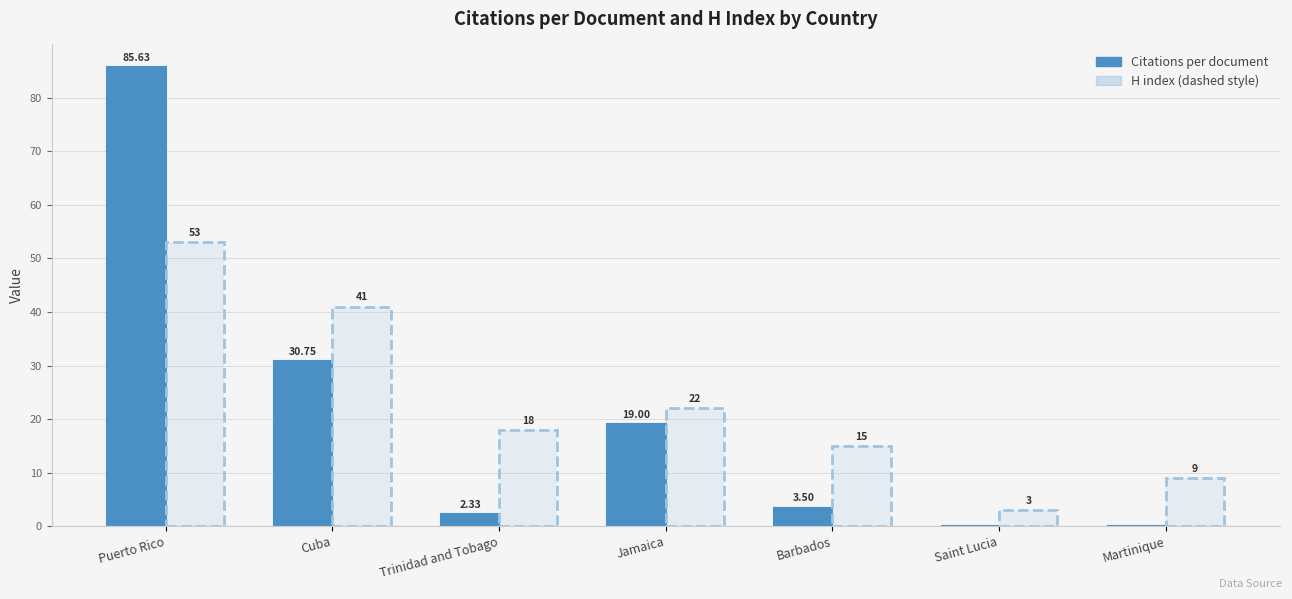

Which category has the highest value across all series?

Puerto Rico